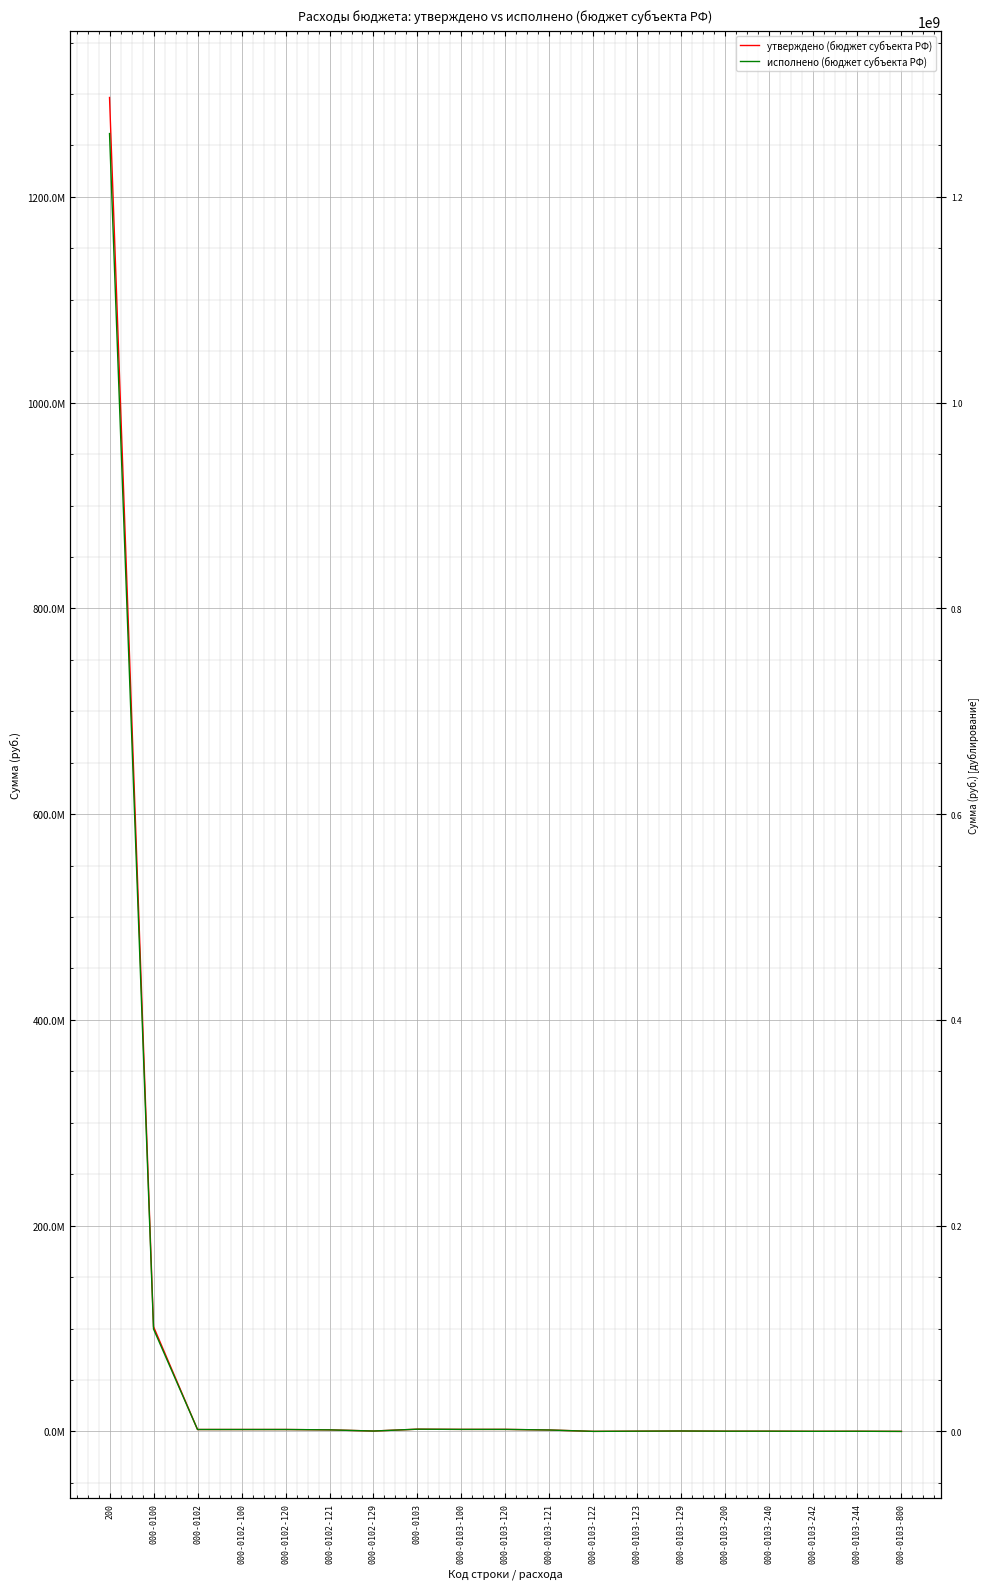

Is the value of утверждено (бюджет субъекта РФ) at 000-0103-122 greater than the value of исполнено (бюджет субъекта РФ) at 000-0103-242?

No